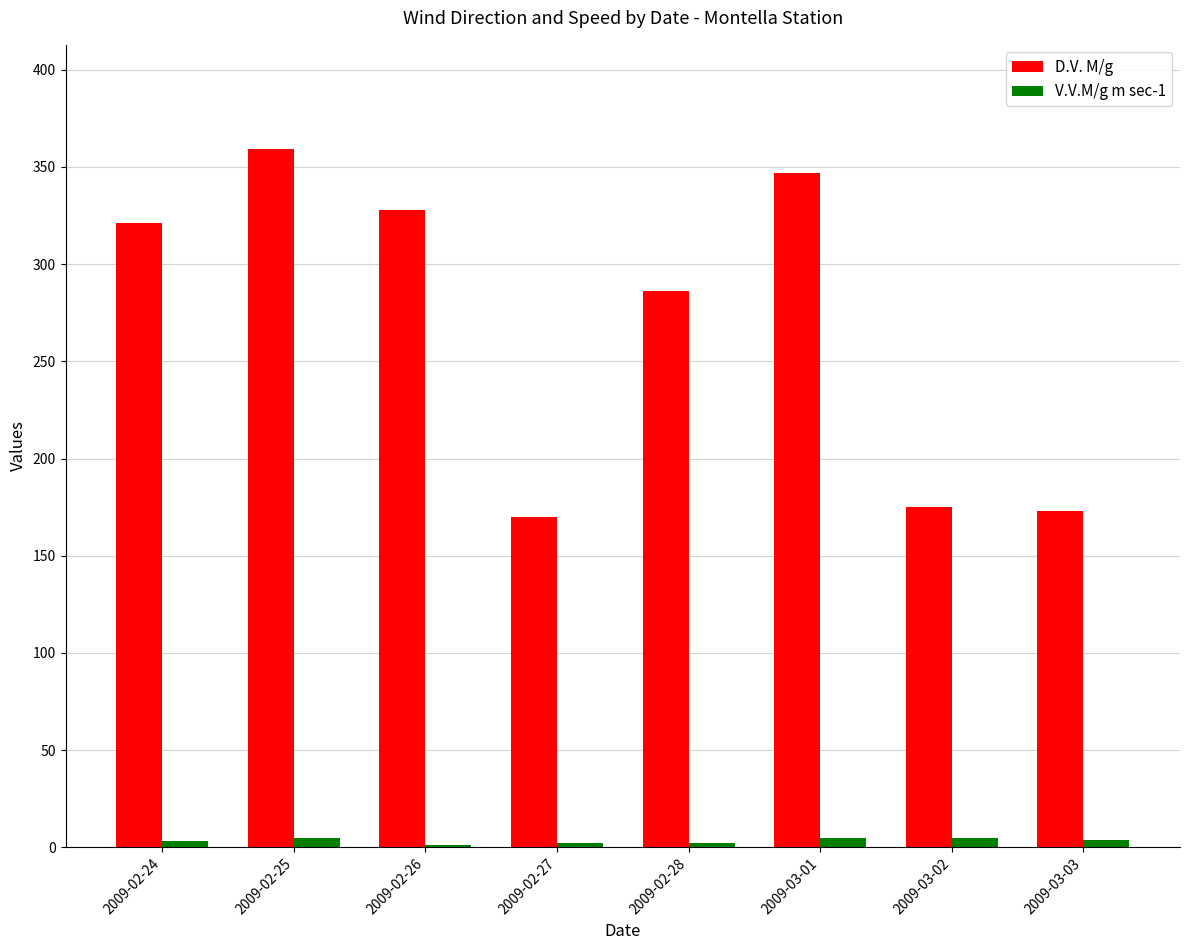

At how many categories does at least one series exceed 139?

8